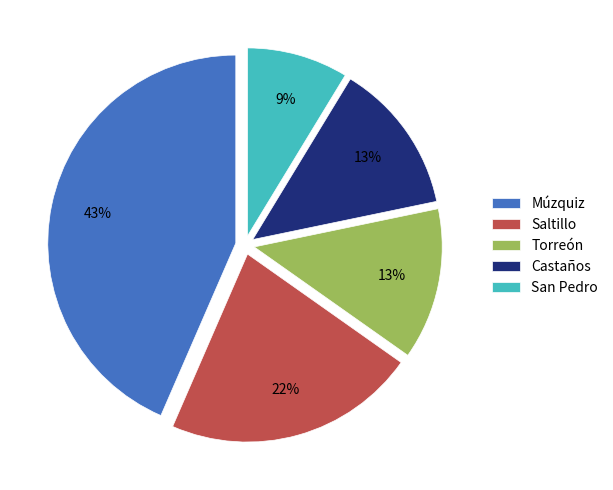

Which category has the biggest portion of the pie?

Múzquiz